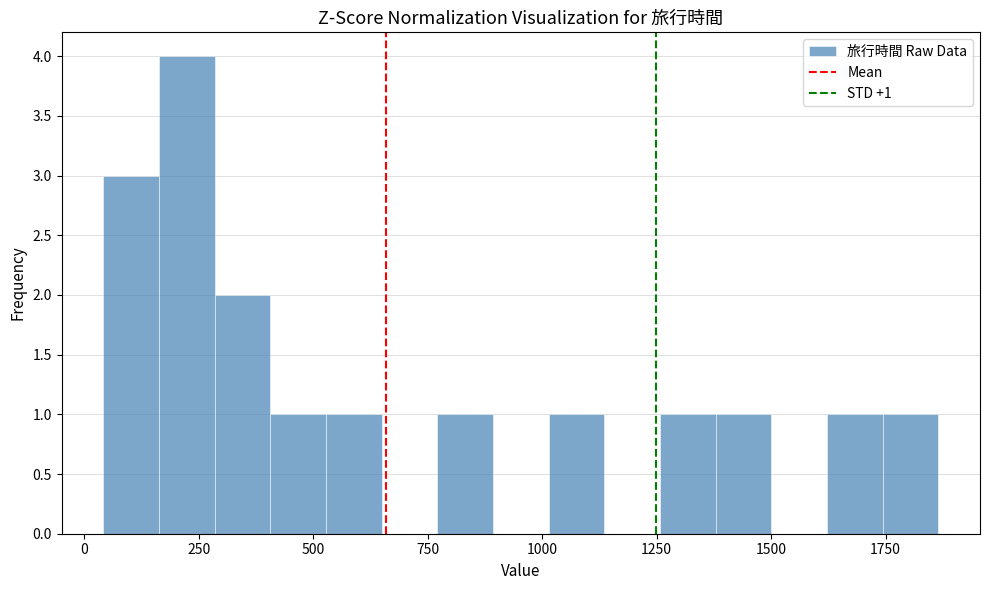

Read against the x-axis, roughly where is the centre of the tallest bar?

200